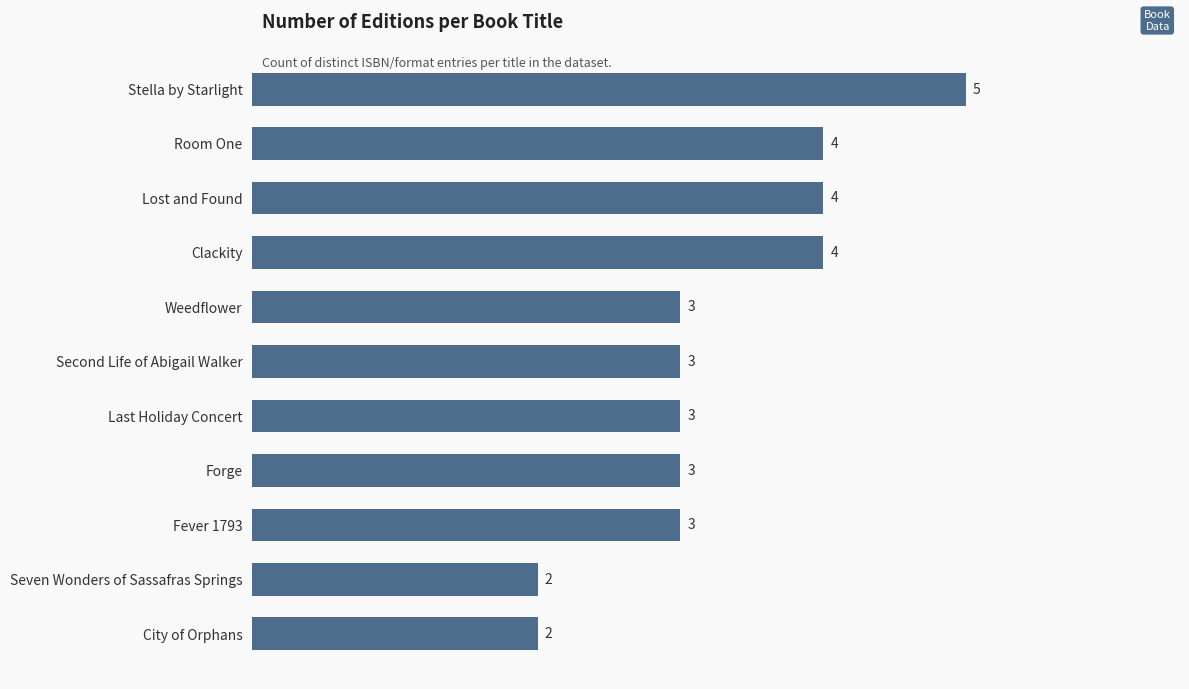

Count the values in the range 3 to 4.

8